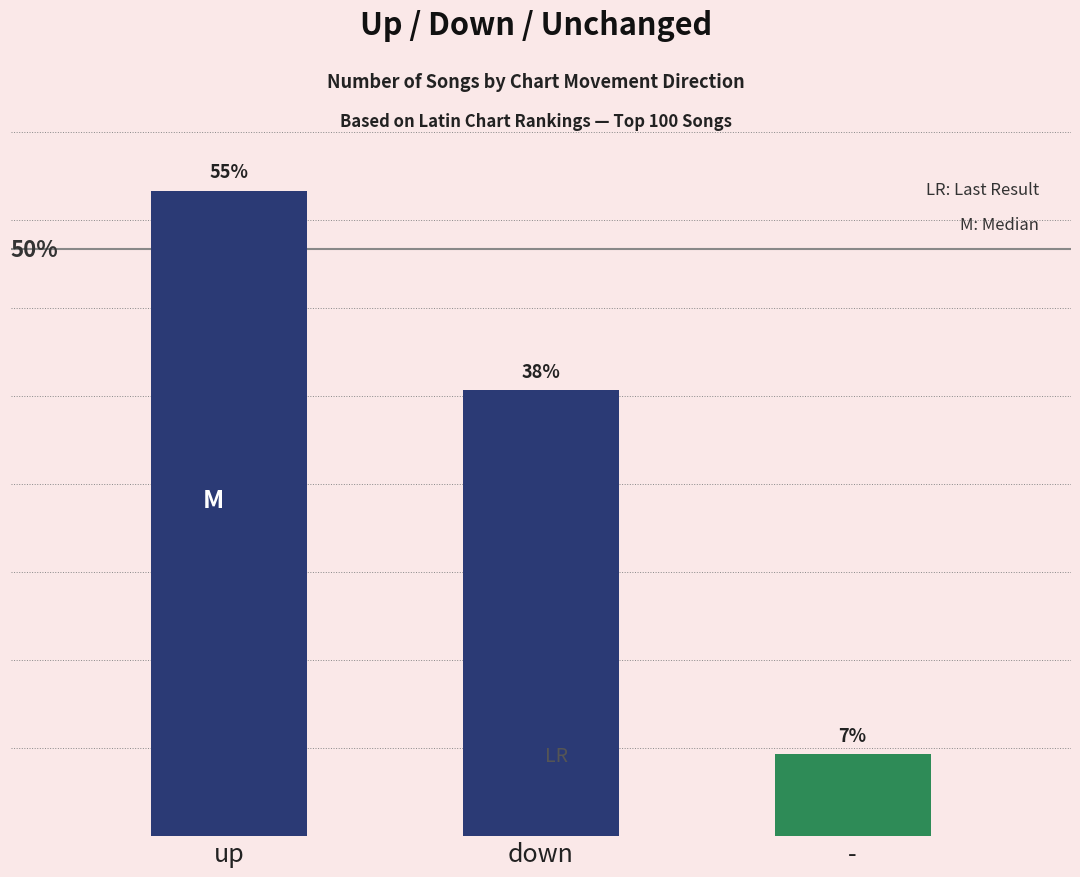

What is the difference between the values at - and up?

48